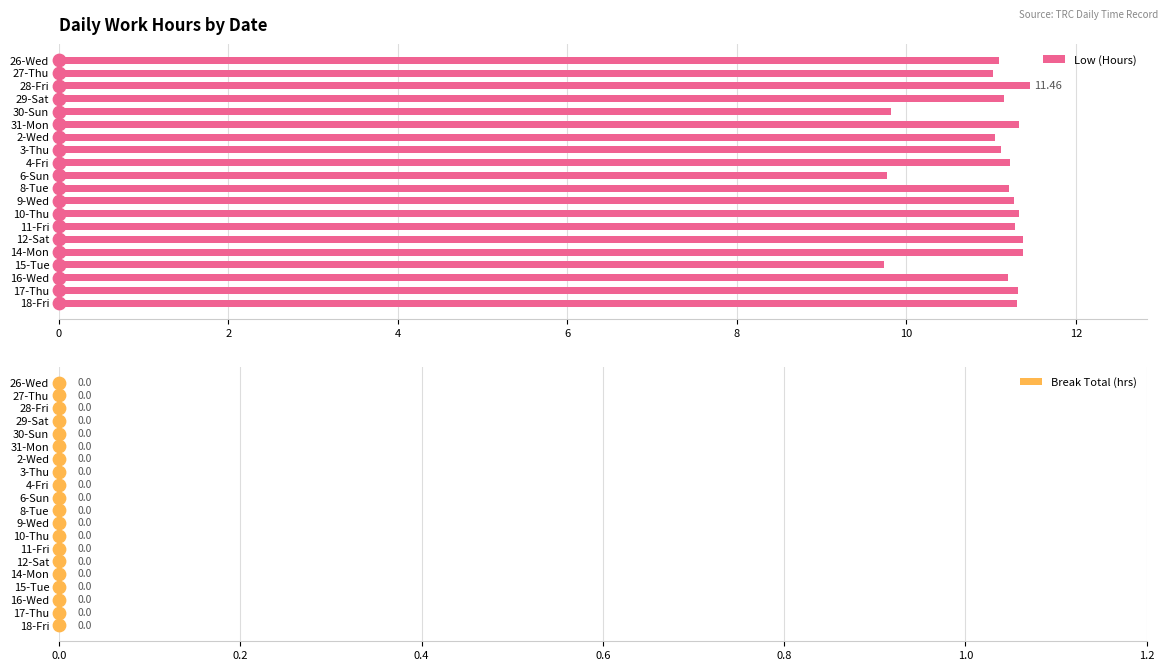

At how many categories does at least one series exceed 3?

20